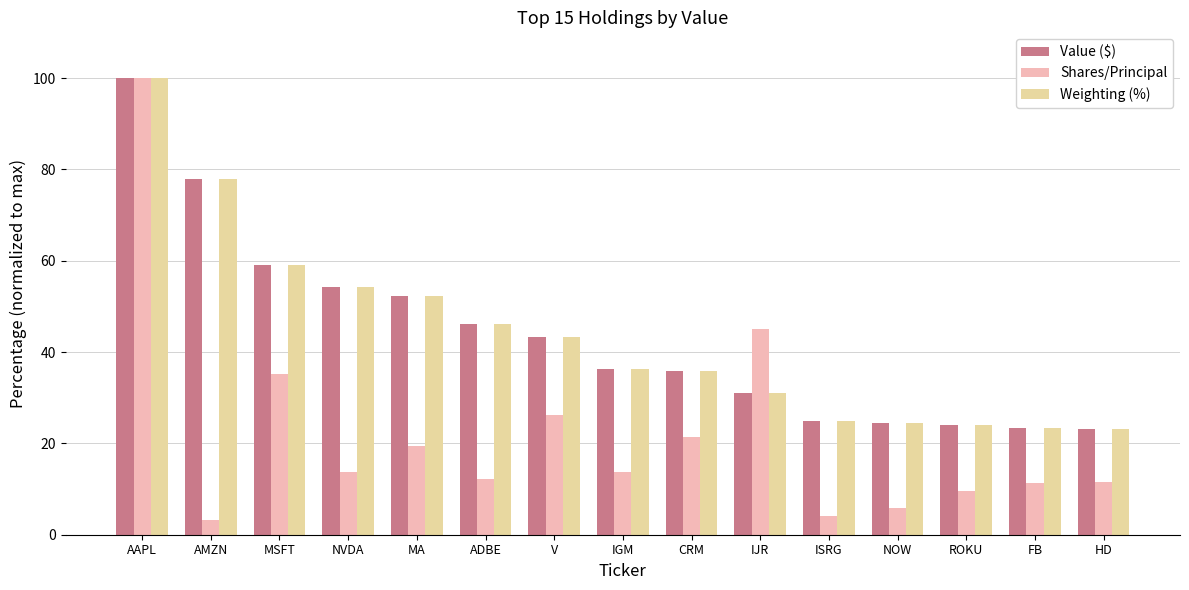

Which series has the largest range (max minus min)?

Shares/Principal